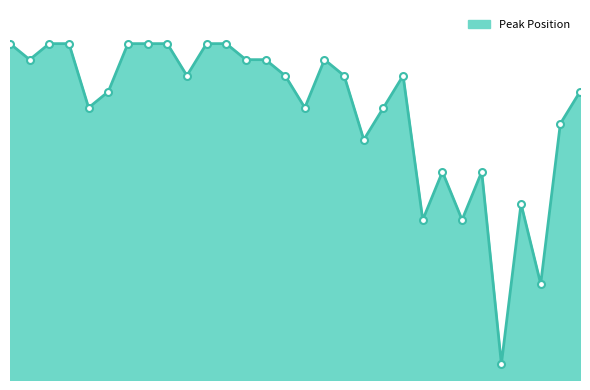

Does the chart display data point markers on the line(s)?

No